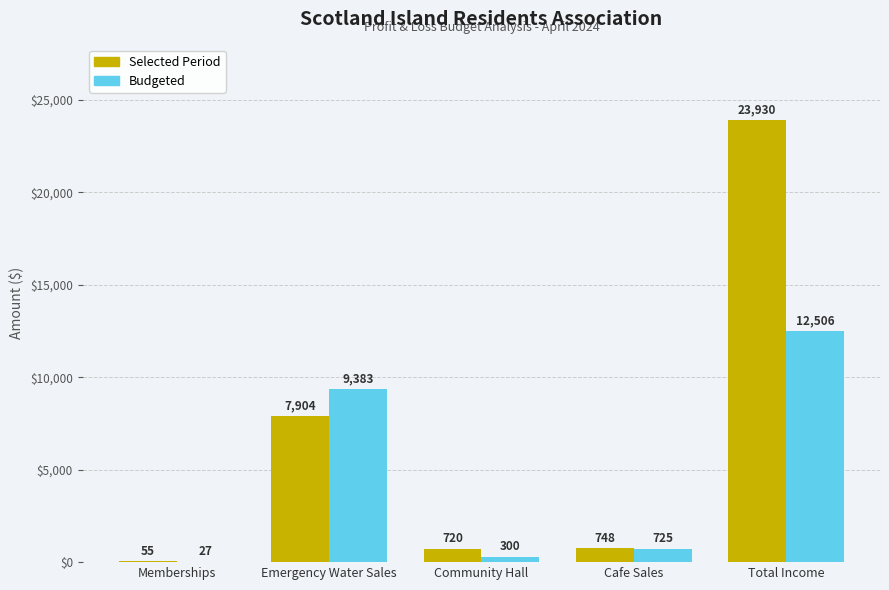

What is the sum of the Budgeted values at Community Hall and Total Income?

12806.0